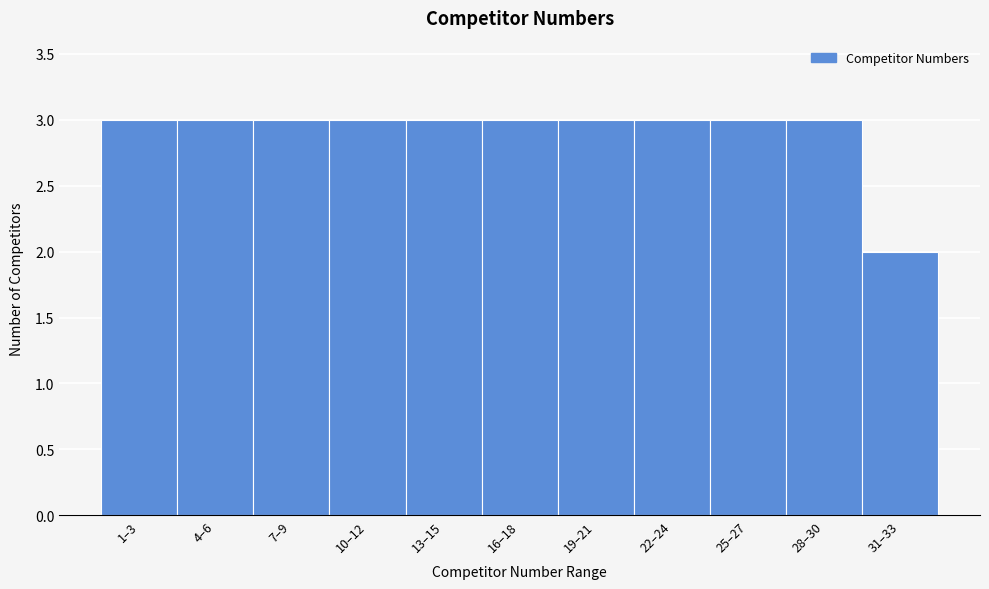

Reading left to right, what are all the values shown in this chart?

3	3	3	3	3	3	3	3	3	3	2